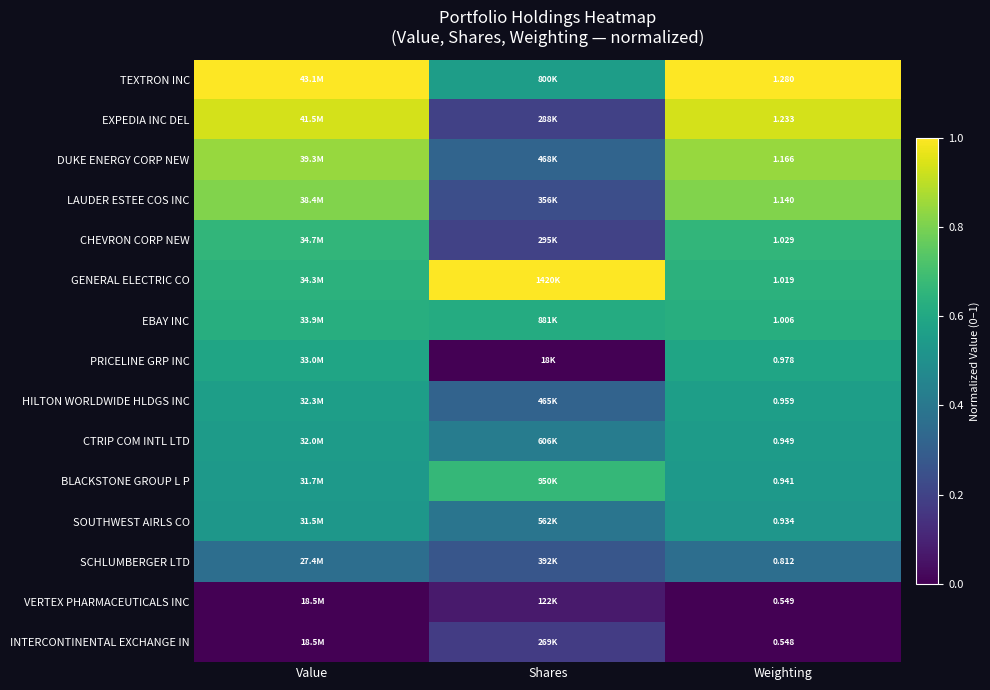

How many INTERCONTINENTAL EXCHANGE IN values are between 0 and 1?

3